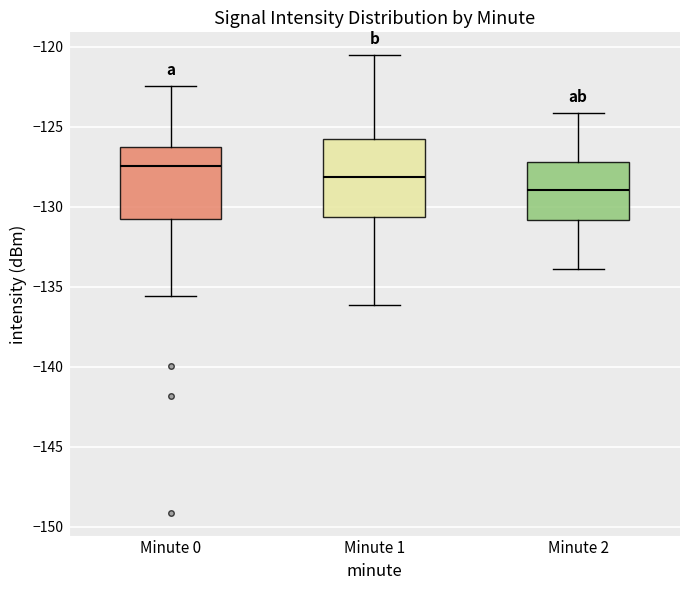

Where does the lower whisker of the box for Minute 0 end on the y-axis? The values are not printed on the chart, so give them approximately, as read against the axis.

-135.5